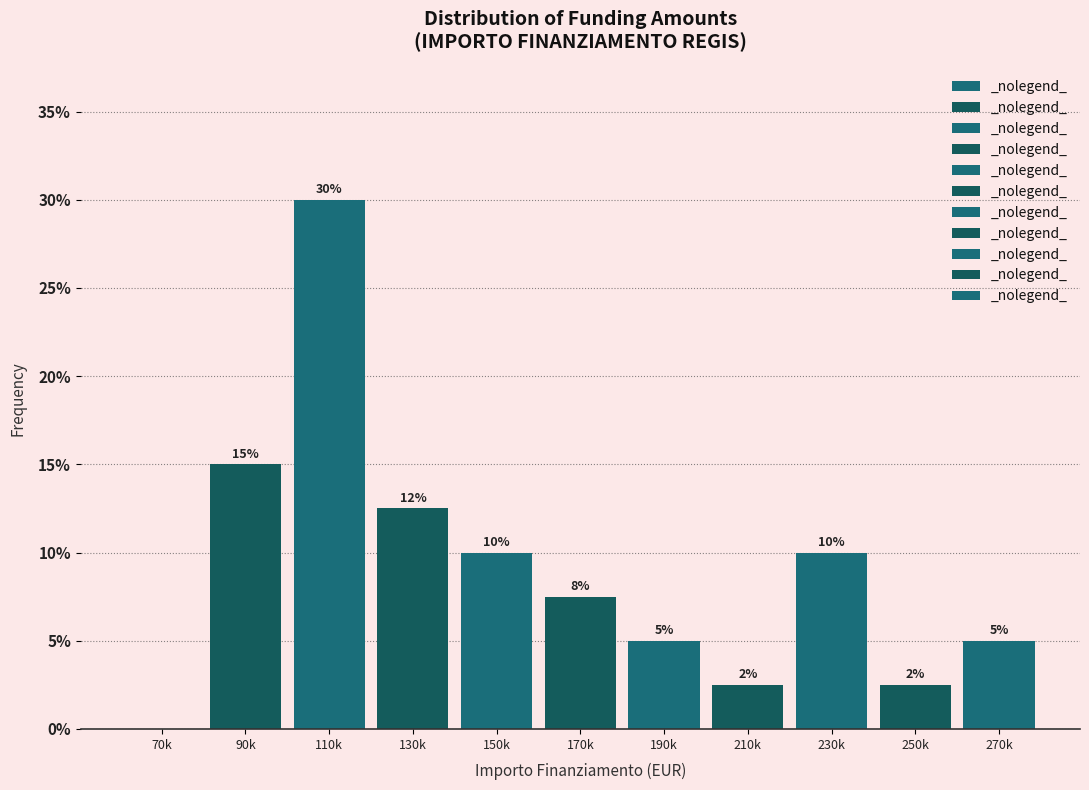

Which label corresponds to the largest value in the chart?

110k